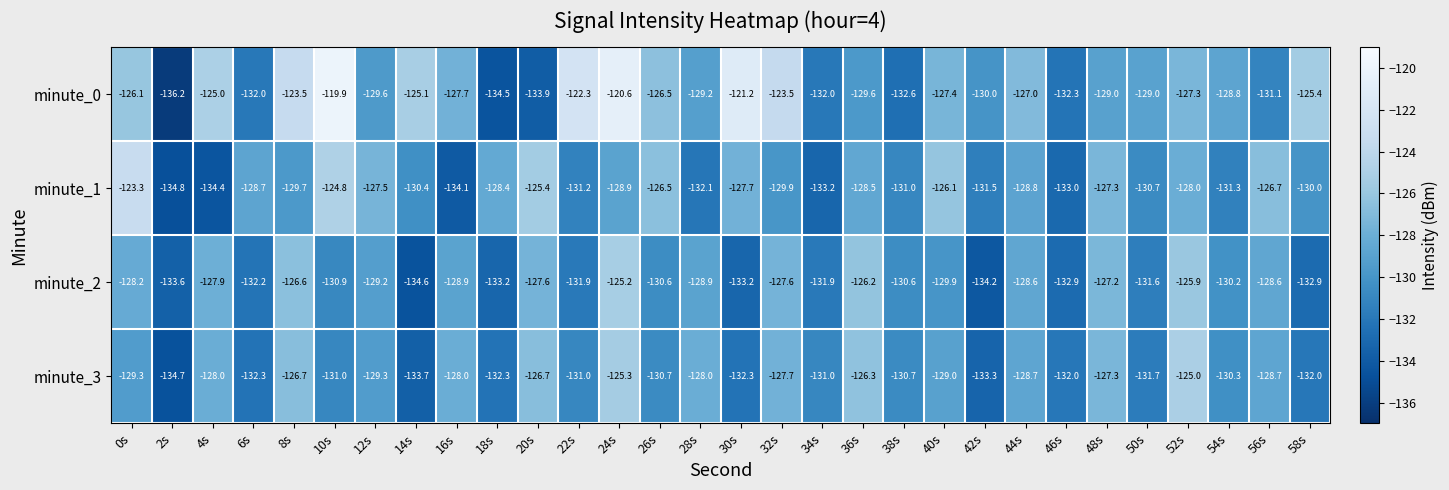

What is the spread (max minus min) of values at 48s?

1.8